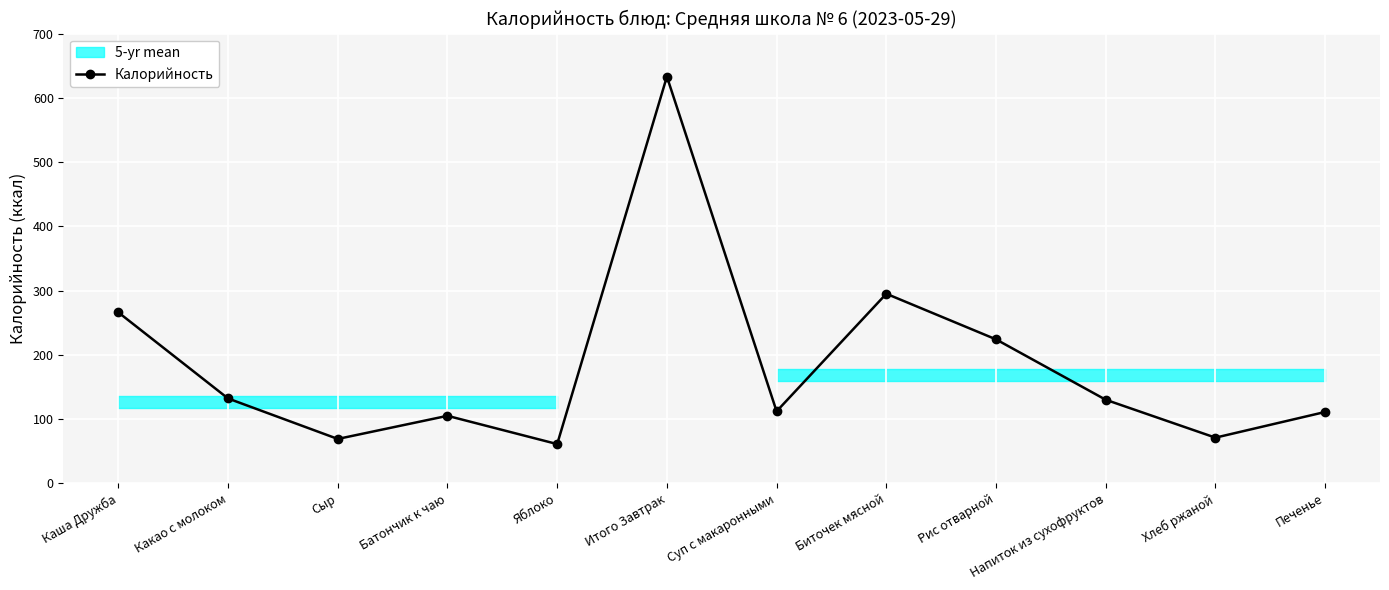

What is the greatest value displayed?

633